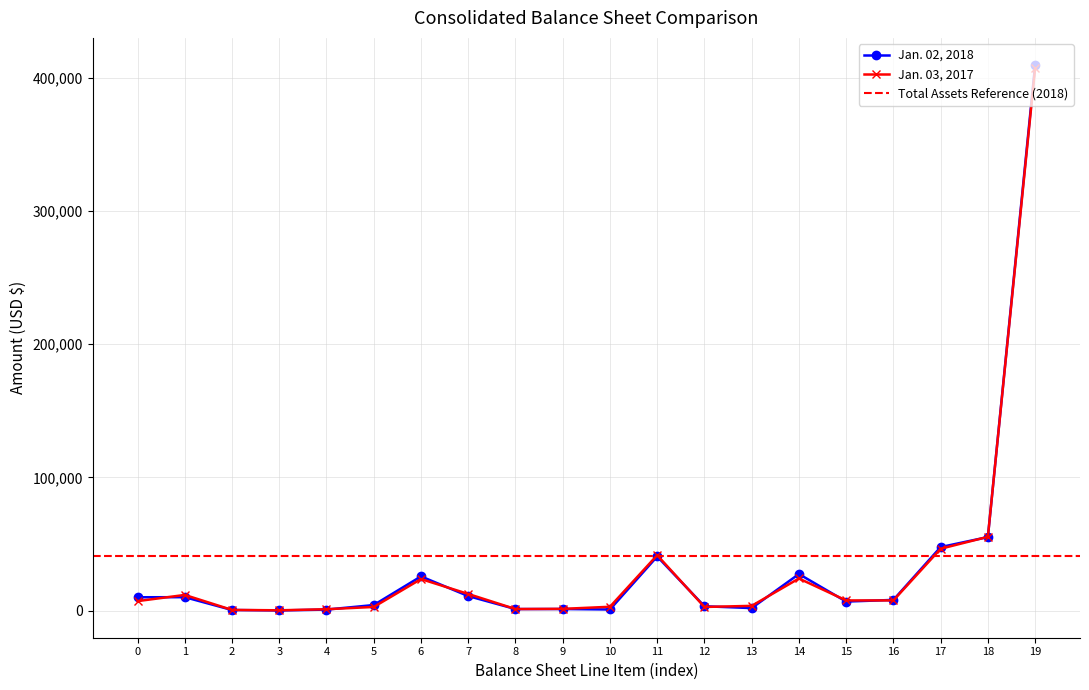

What are all the series names shown in the legend?

Jan. 02, 2018, Jan. 03, 2017